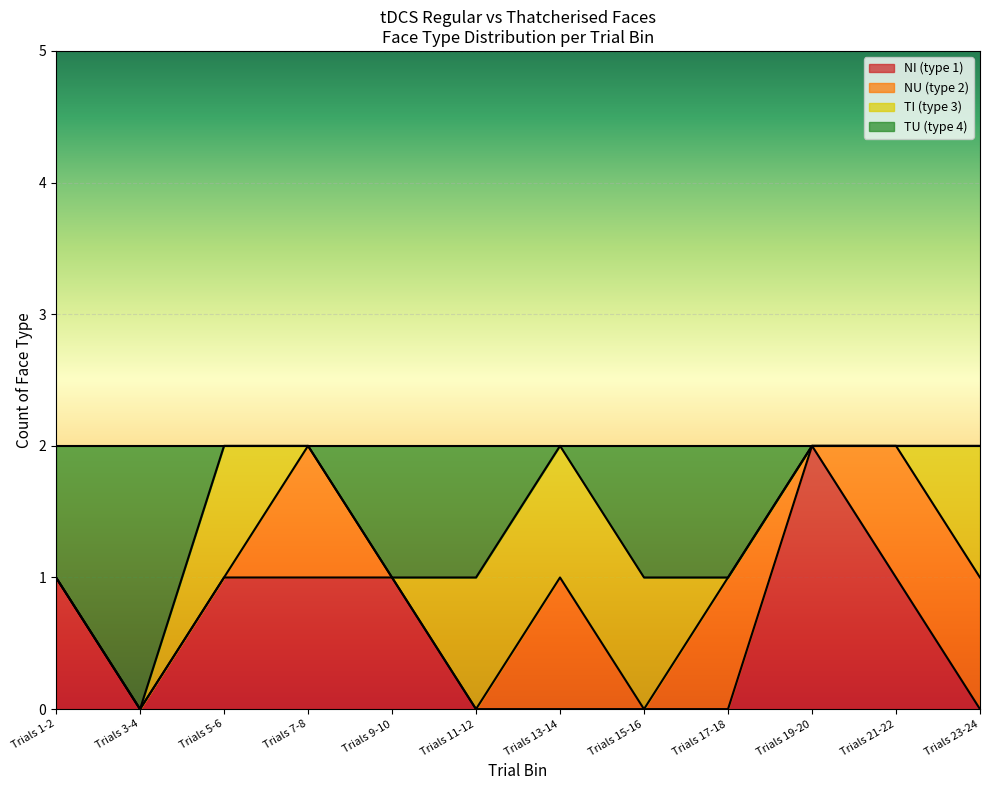

The NI (type 1) series shows 0 at Trials 3-4. True or false?

True